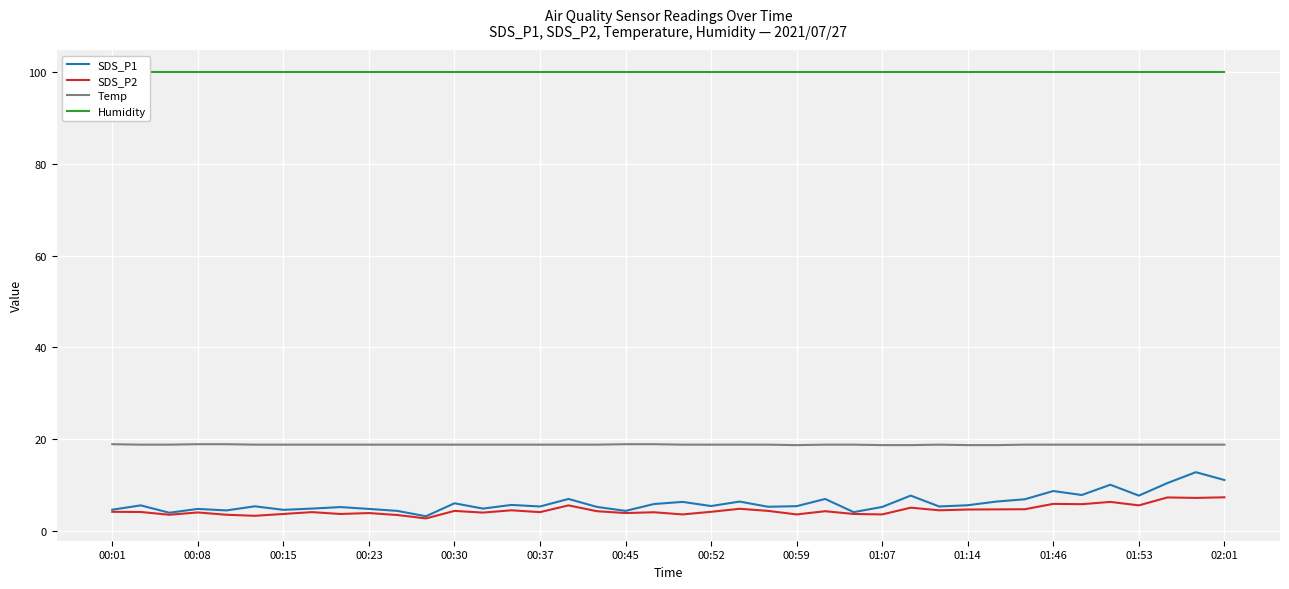

Which category has the highest value across all series?

00:01